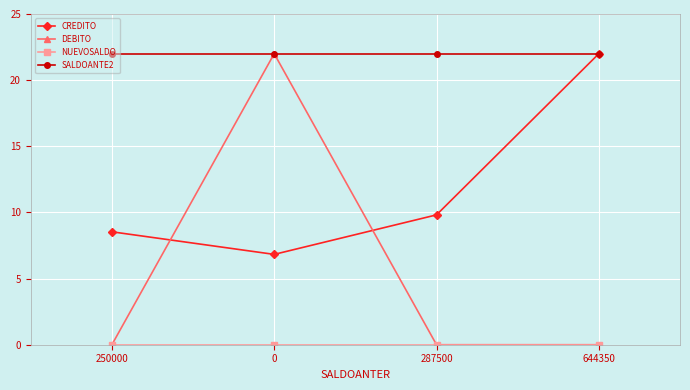

Is it true that CREDITO equals 12.2 at 644350?

False